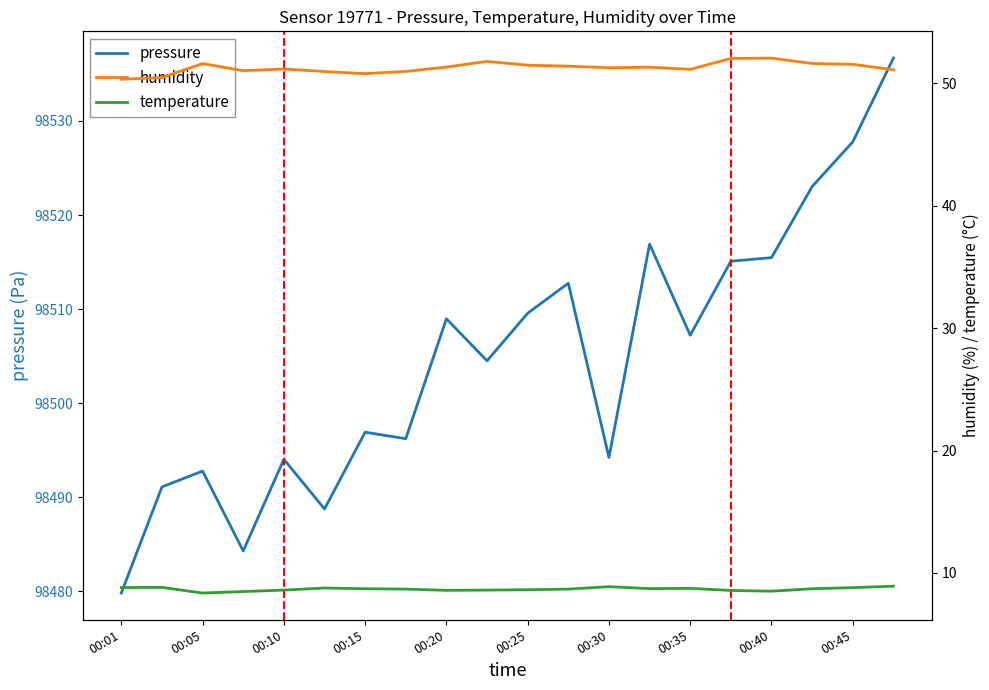

What is the difference between the maximum and minimum values in the humidity series?

1.7